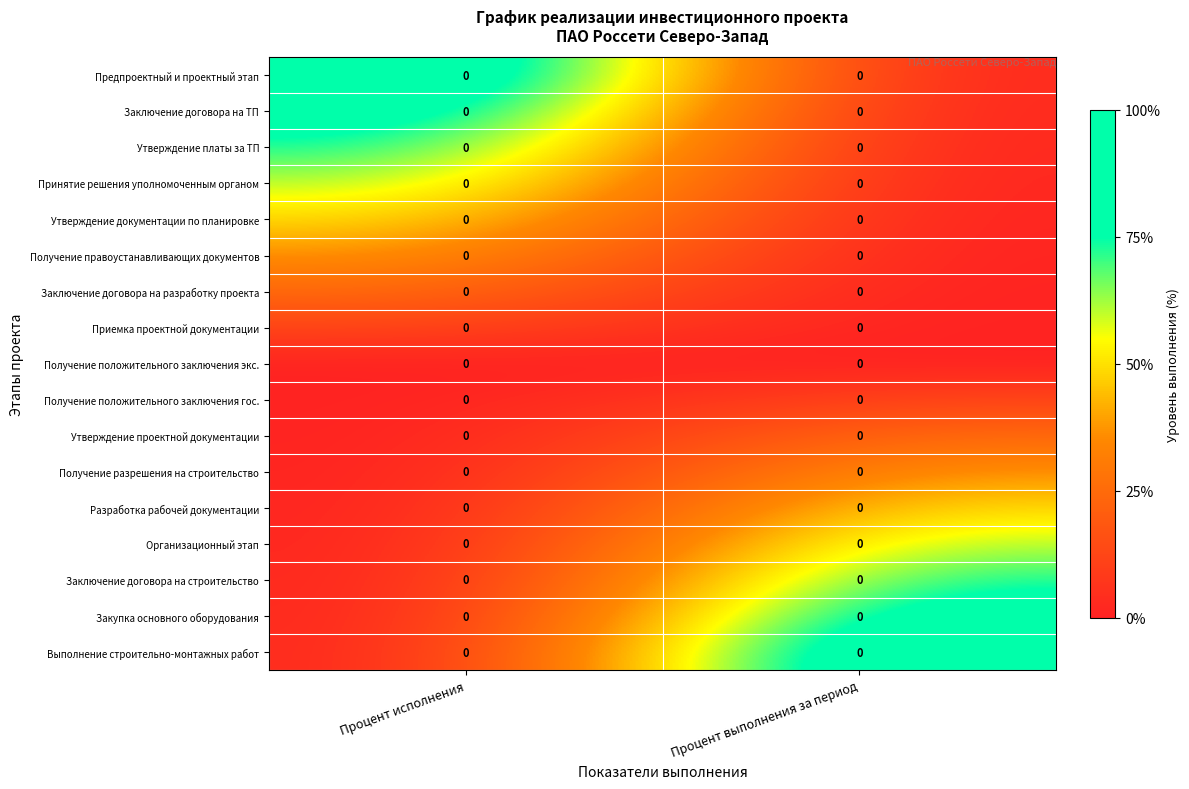

At Процент выполнения за период, list the series in order from largest to smallest.

Выполнение строительно-монтажных работ, Закупка основного оборудования, Заключение договора на строительство, Организационный этап, Разработка рабочей документации, Получение разрешения на строительство, Утверждение проектной документации, Получение положительного заключения гос., Предпроектный и проектный этап, Заключение договора на ТП, Утверждение платы за ТП, Принятие решения уполномоченным органом, Утверждение документации по планировке, Получение правоустанавливающих документов, Заключение договора на разработку проекта, Приемка проектной документации, Получение положительного заключения экс.